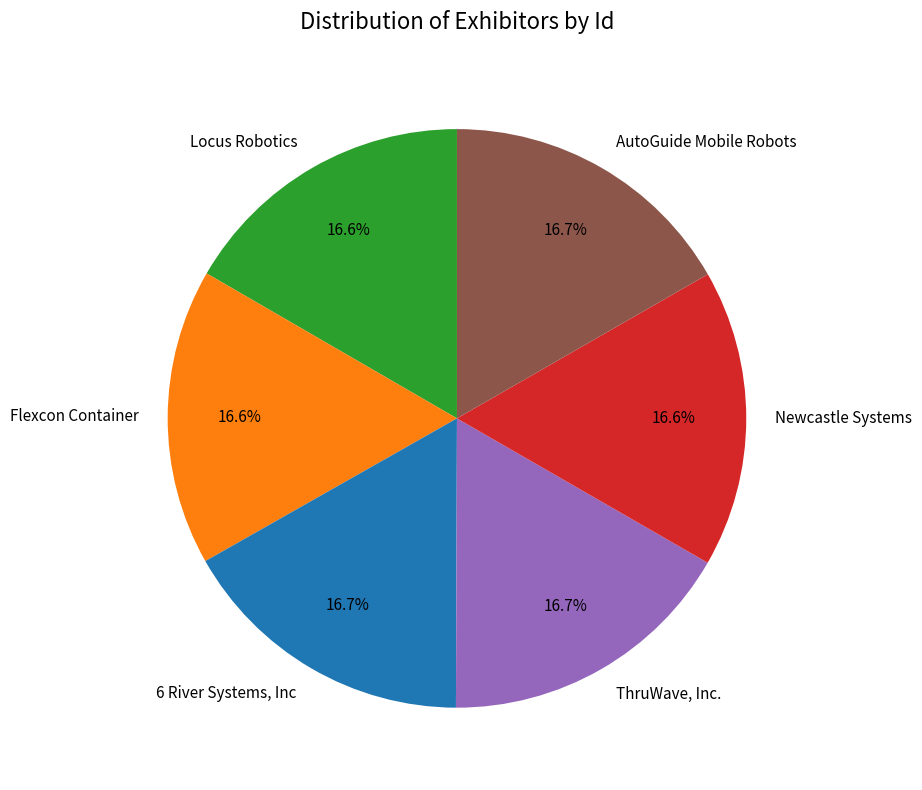

Does 6 River Systems, Inc account for over 50% of the chart?

No